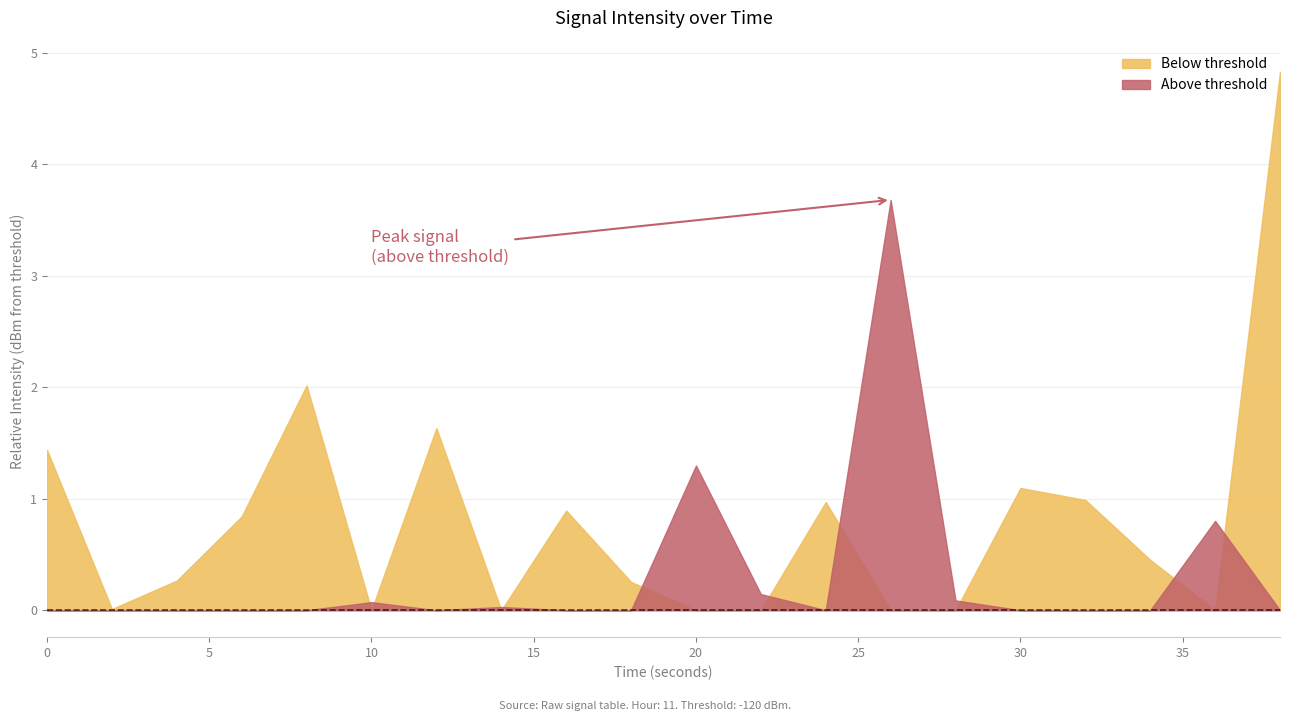

List the labels in order of value, smallest first.

19, 4, 6, 0, 15, 16, 12, 8, 3, 17, 2, 9, 1, 7, 5, 14, 11, 18, 10, 13